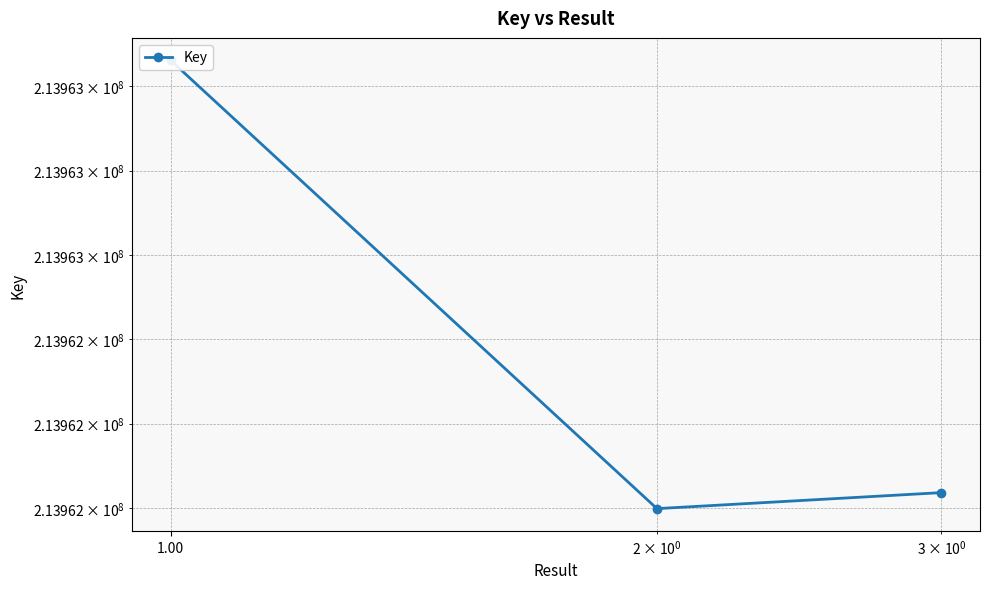

The chart shows a value of 149388176 at 1.00. True or false?

False